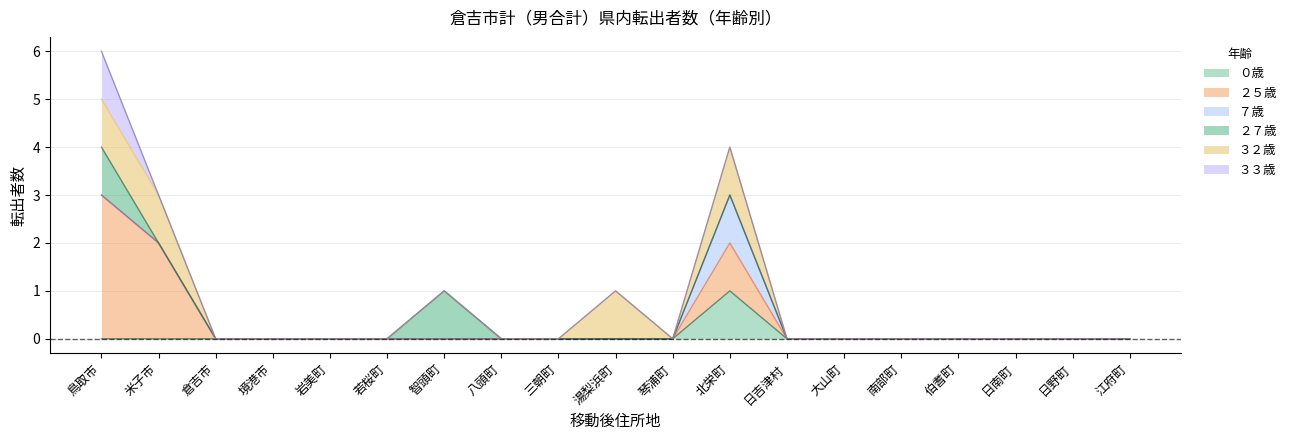

Reading right to left, extract all data points from this chart.

０歳: 0	0	0	0	0	0	0	1	0	0	0	0	0	0	0	0	0	0	0
２５歳: 0	0	0	0	0	0	0	1	0	0	0	0	0	0	0	0	0	2	3
７歳: 0	0	0	0	0	0	0	1	0	0	0	0	0	0	0	0	0	0	0
２７歳: 0	0	0	0	0	0	0	0	0	0	0	0	1	0	0	0	0	0	1
３２歳: 0	0	0	0	0	0	0	1	0	1	0	0	0	0	0	0	0	1	1
３３歳: 0	0	0	0	0	0	0	0	0	0	0	0	0	0	0	0	0	0	1